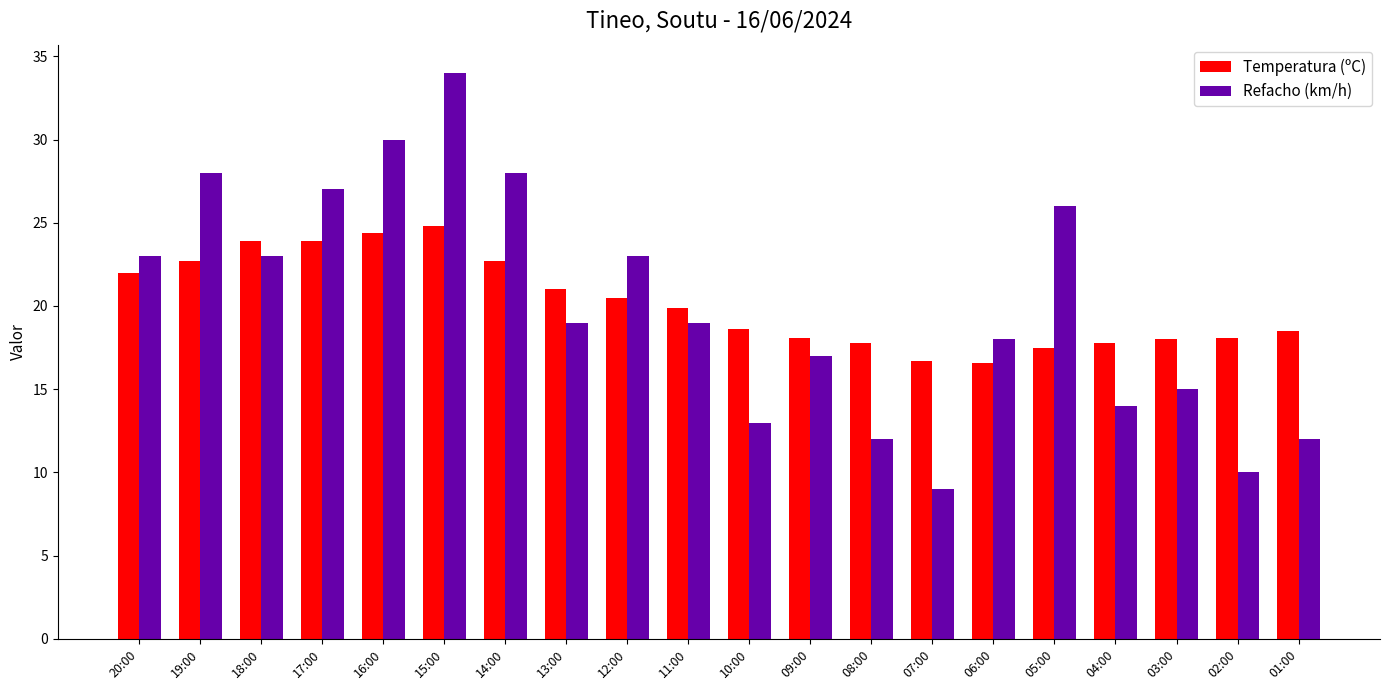

What position from the right is 04:00?

4